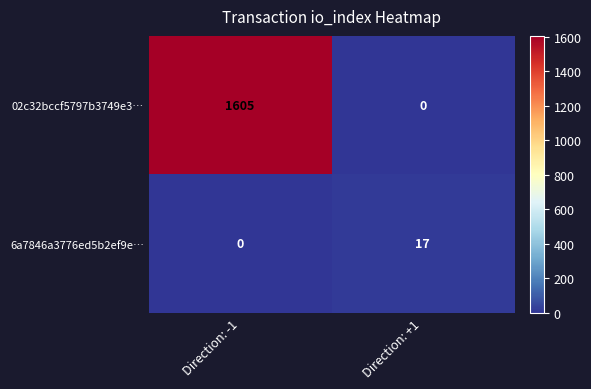

How many data points in 6a7846a3776ed5b2ef9e… are less than 17?

1